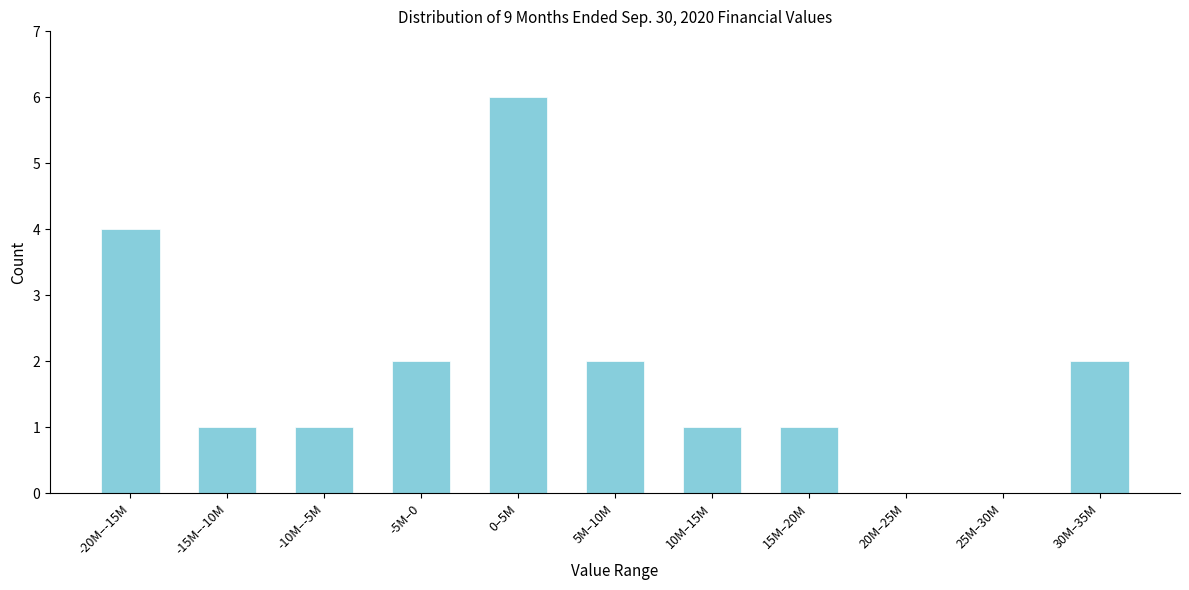

Reading right to left, extract all data points from this chart.

30M–35M=2	25M–30M=0	20M–25M=0	15M–20M=1	10M–15M=1	5M–10M=2	0–5M=6	-5M–0=2	-10M–-5M=1	-15M–-10M=1	-20M–-15M=4